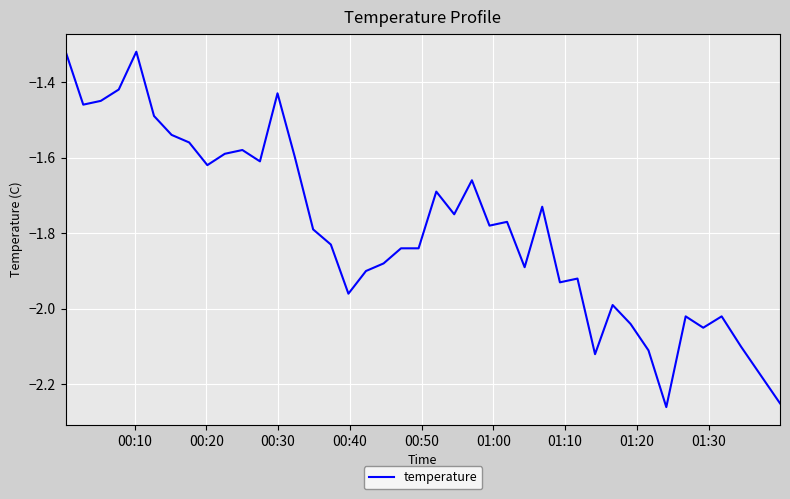

What is the difference between the maximum and minimum values?

0.9